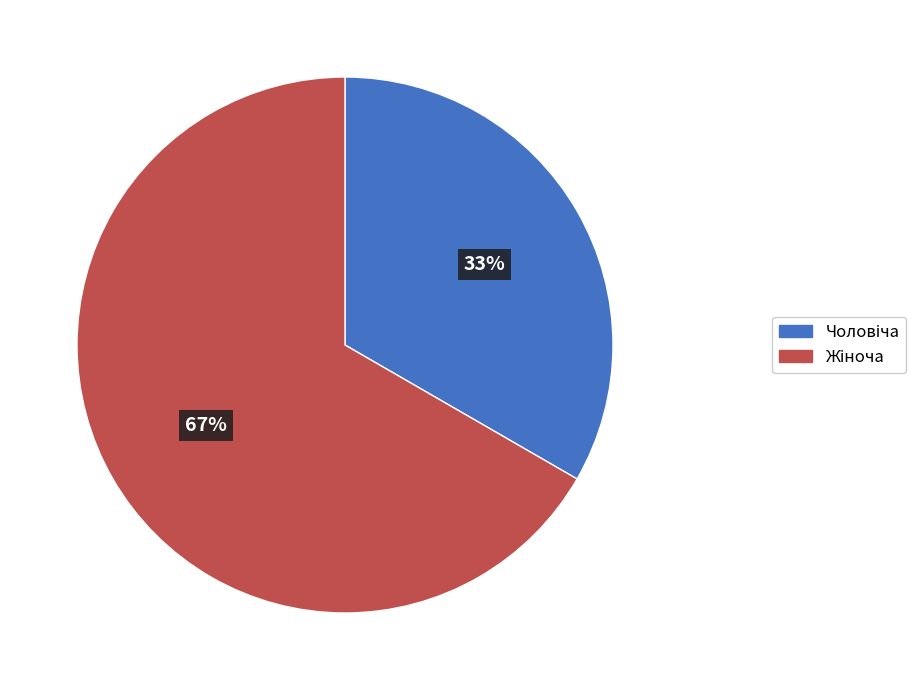

To the nearest percent, what is the average slice percentage?

50%